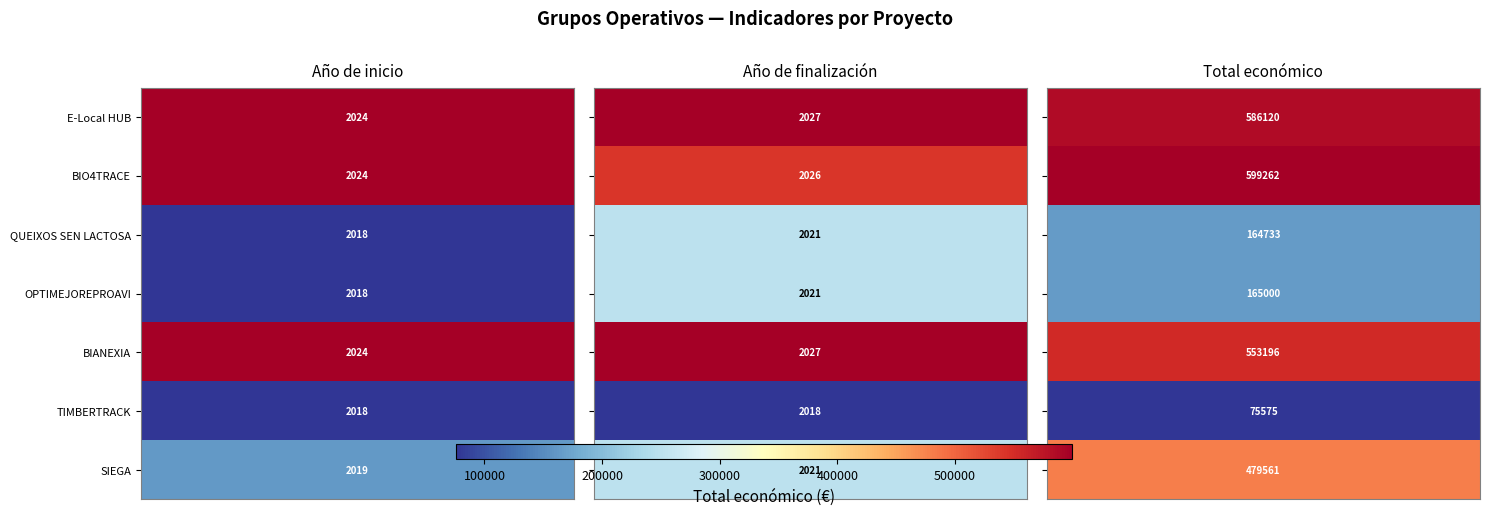

Between 200000 and 100000, which is larger?

200000